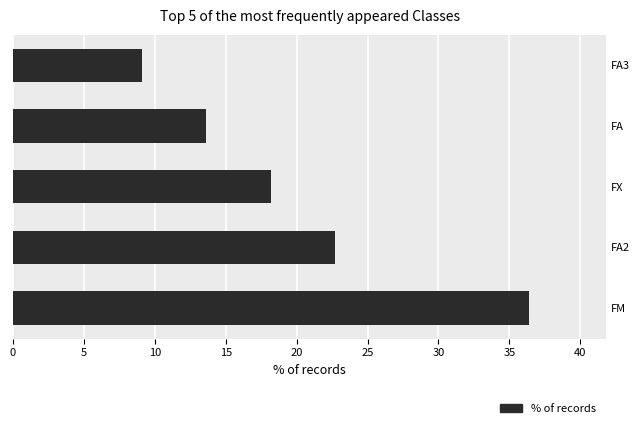

What is the smallest value displayed?

9.1